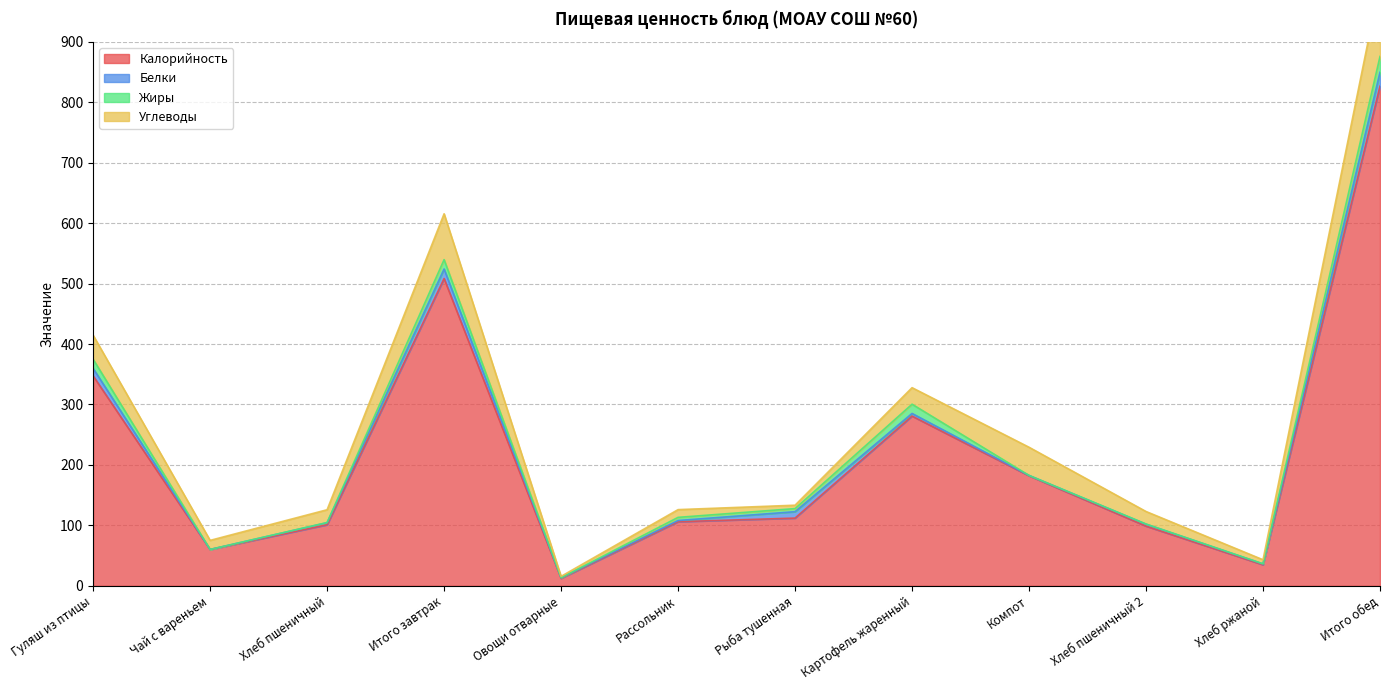

What are all the series names shown in the legend?

Калорийность, Белки, Жиры, Углеводы